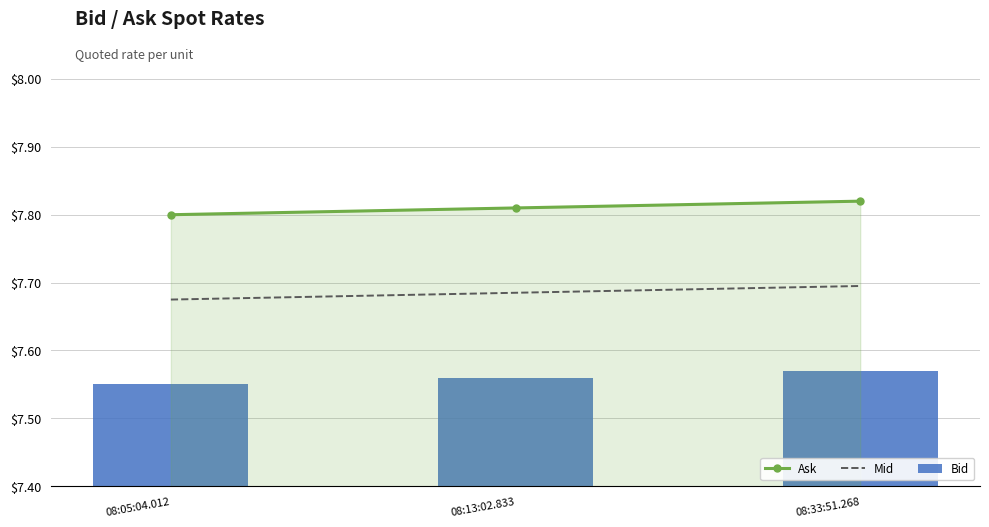

Which category has the lowest value across all series?

08:05:04.012